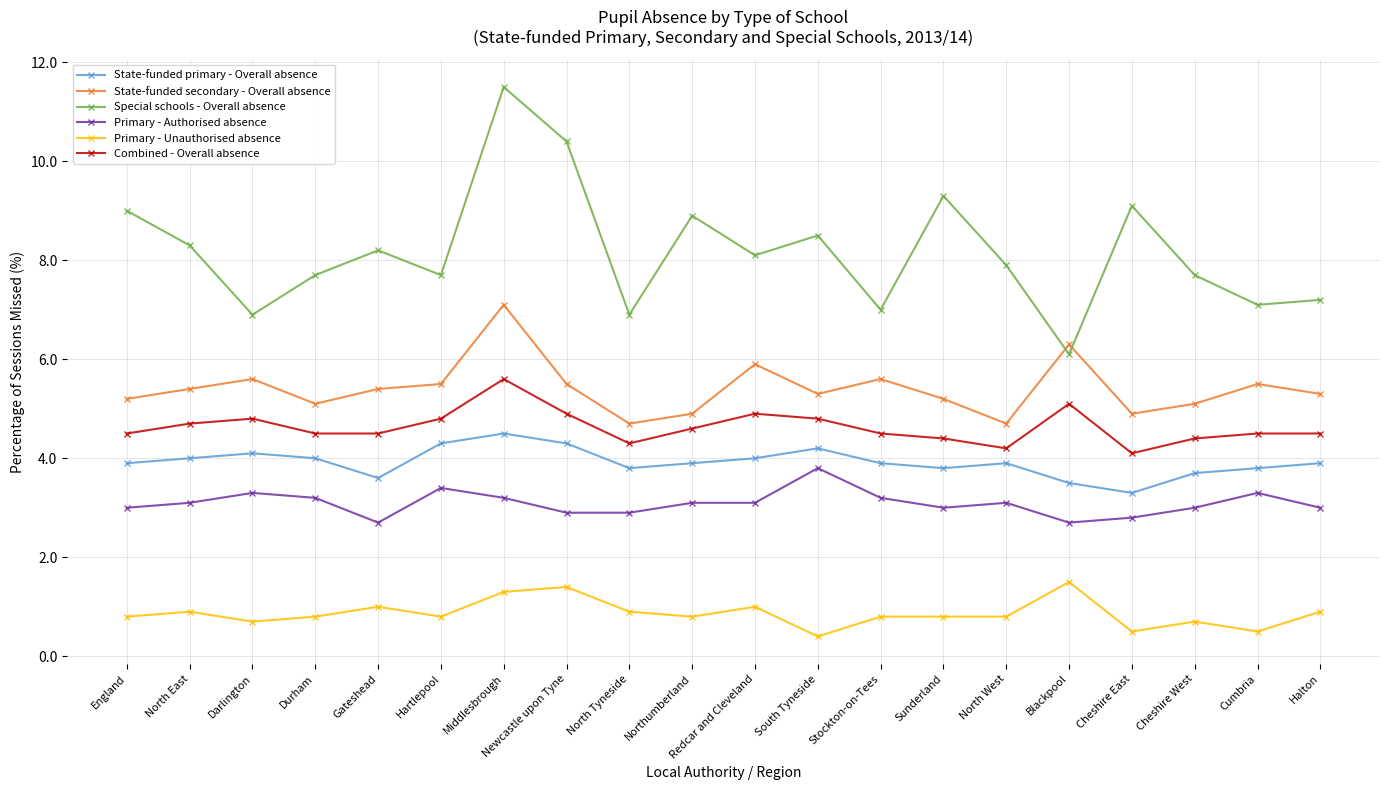

Is this an area chart (filled region under the line)?

No